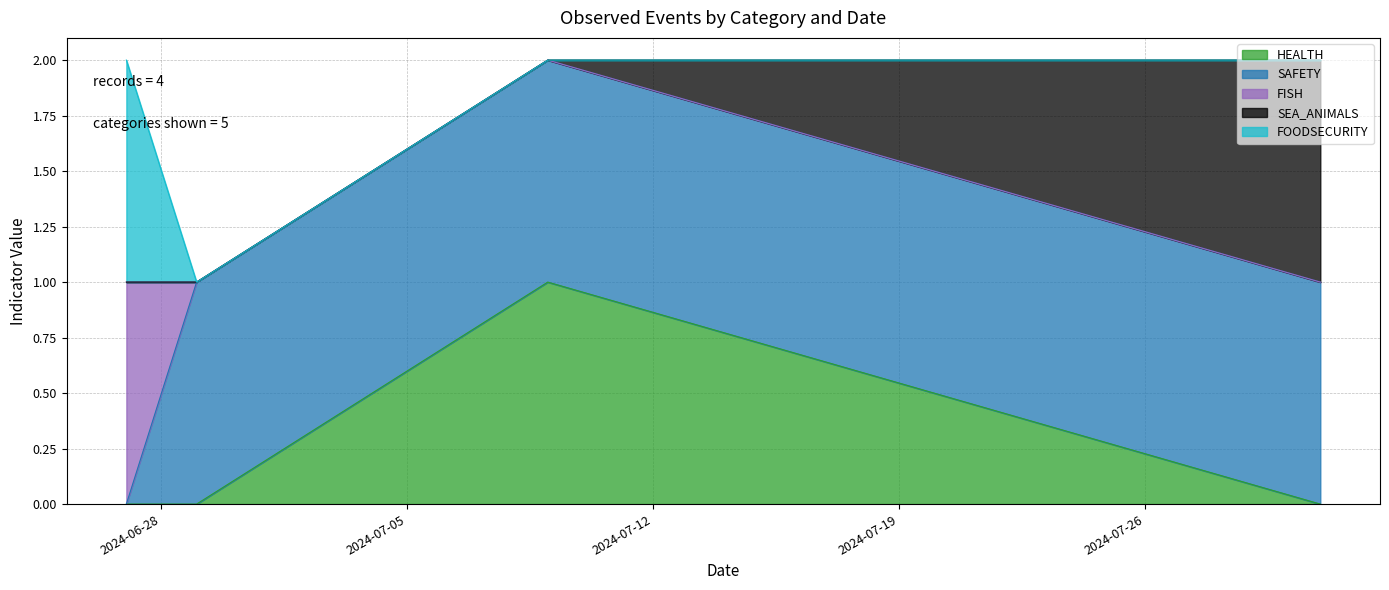

True or false: FOODSECURITY and HEALTH intersect in this chart.

False